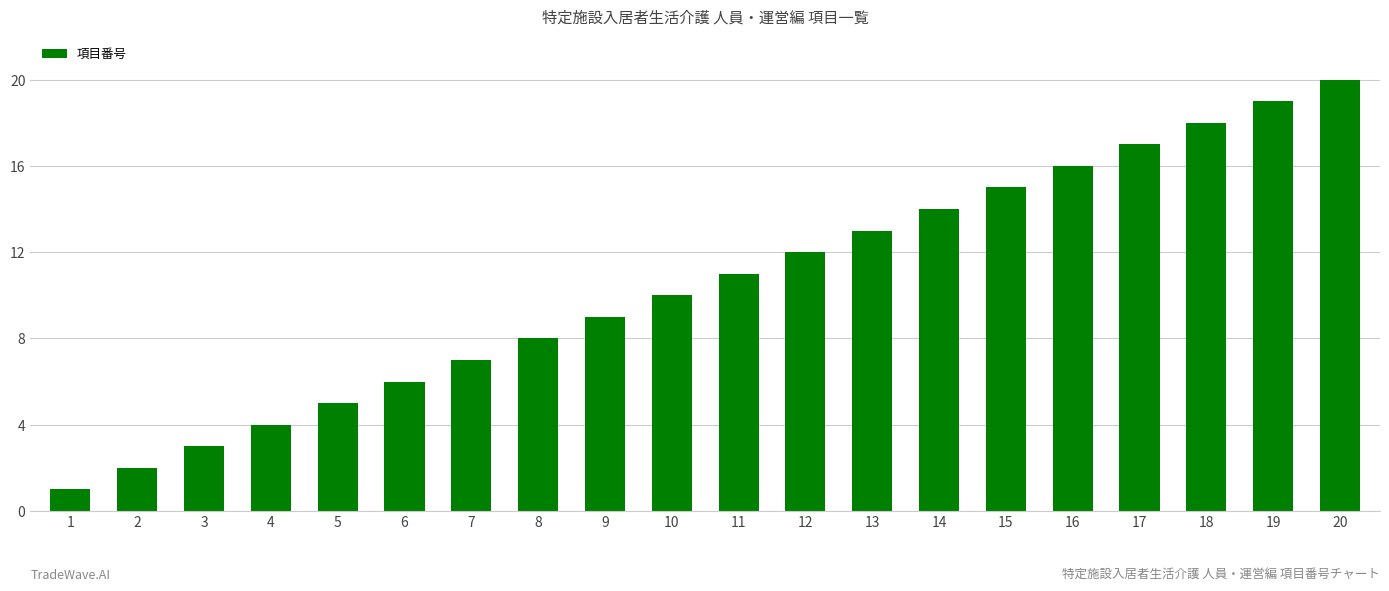

Rank the categories by value from lowest to highest.

1, 2, 3, 4, 5, 6, 7, 8, 9, 10, 11, 12, 13, 14, 15, 16, 17, 18, 19, 20